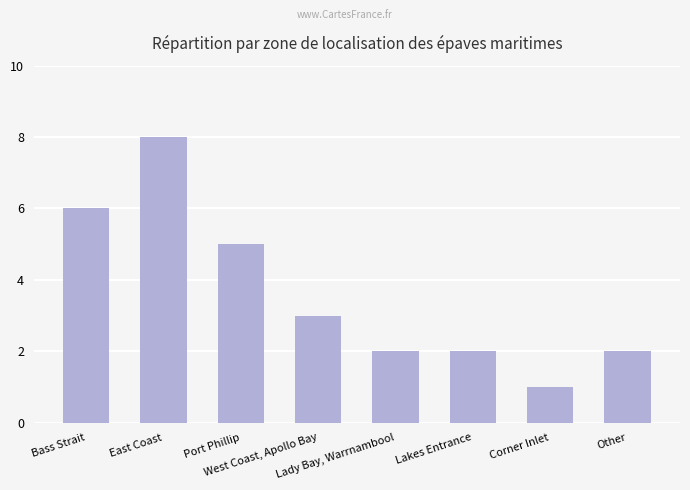

What is the minimum value shown in the chart?

1